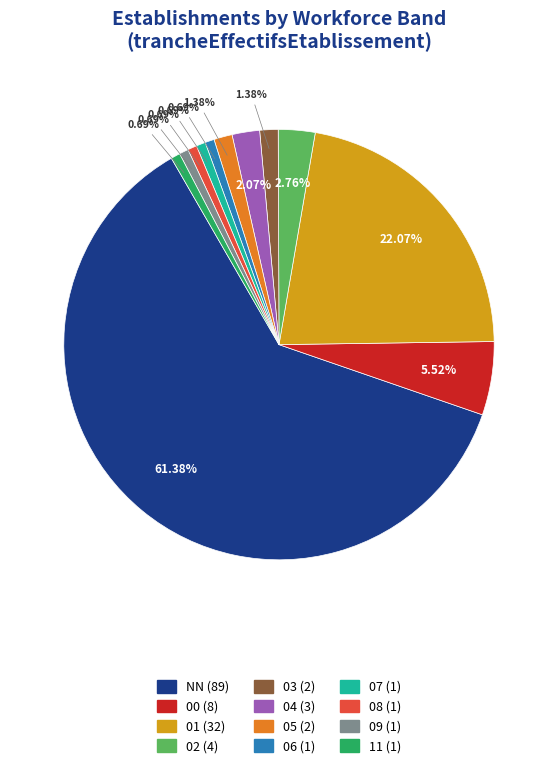

Is 11 the majority of the pie?

No